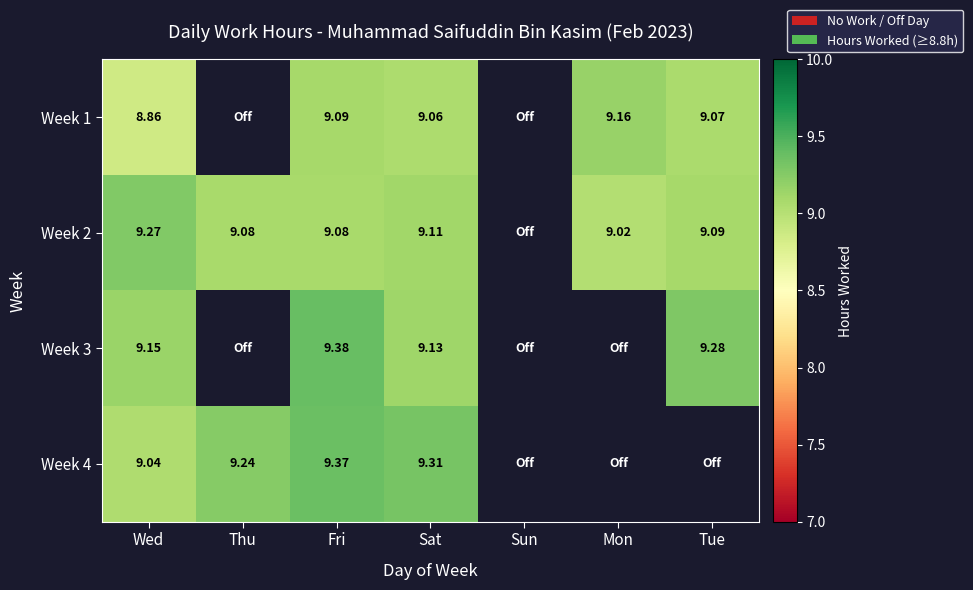

Between Fri and Sun, which is larger?

Fri